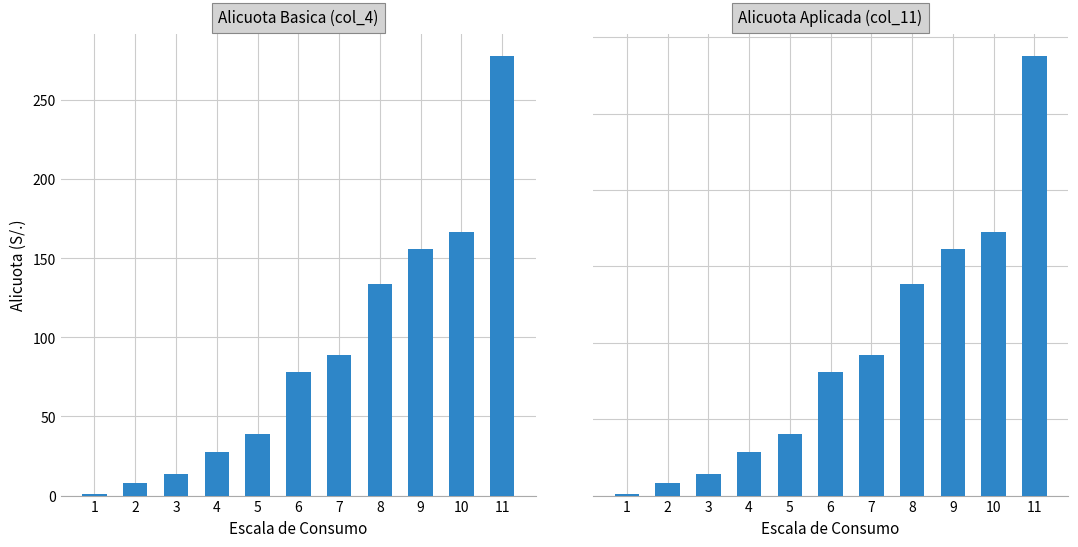

Which series has the widest spread of values?

Alicuota Aplicada (col_11)